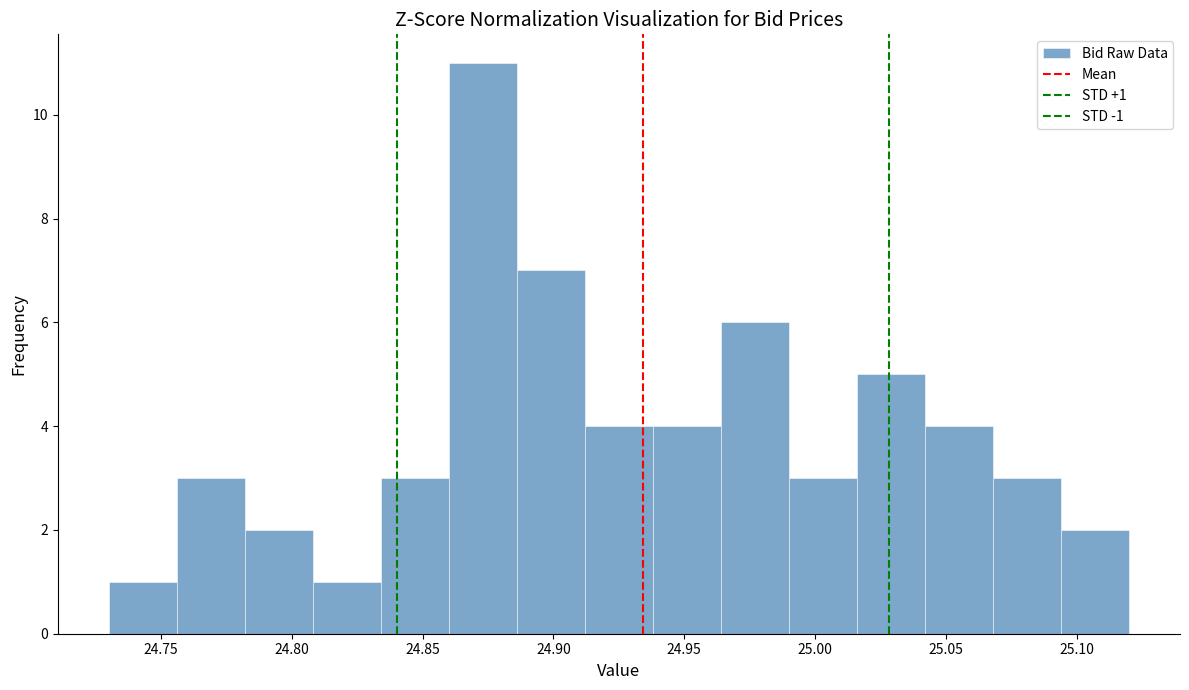

Over which range of the x-axis is the bar tallest?

24.860 to 24.886